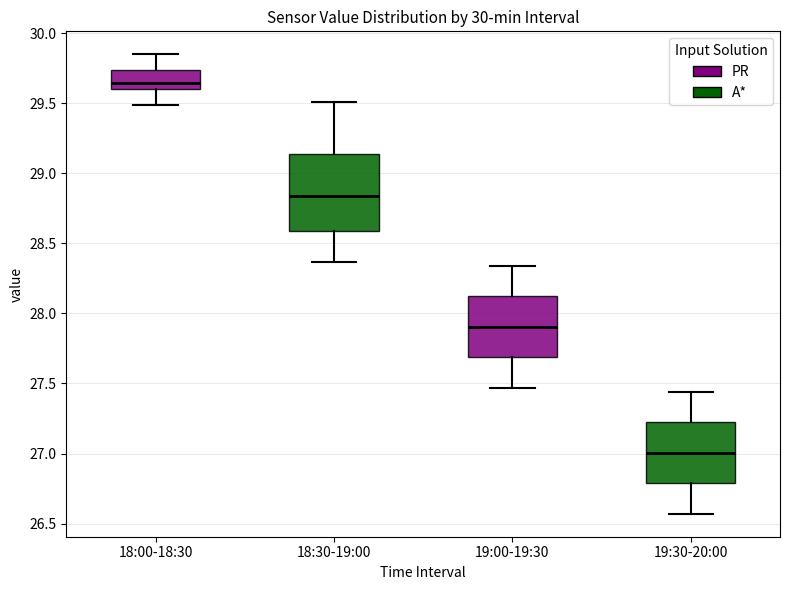

Where does the lower whisker of the box for 18:00-18:30 end on the y-axis? The values are not printed on the chart, so give them approximately, as read against the axis.

29.50